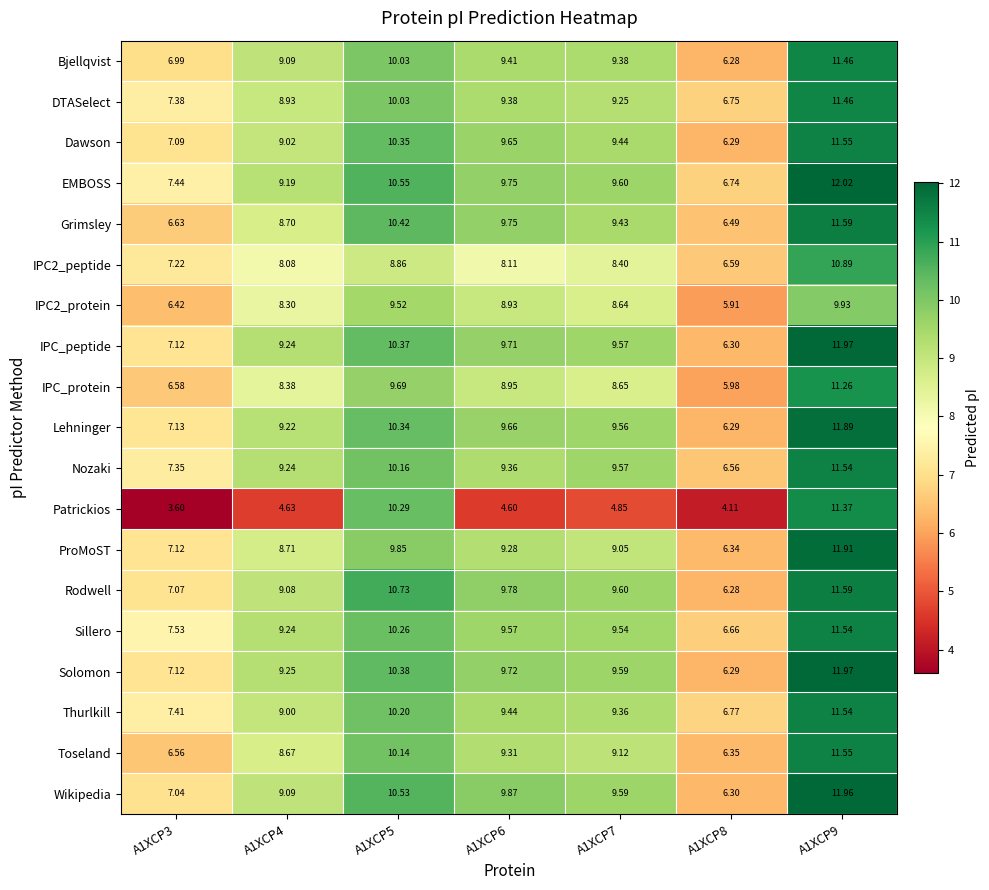

What is the spread (max minus min) of values at A1XCP6?

5.3